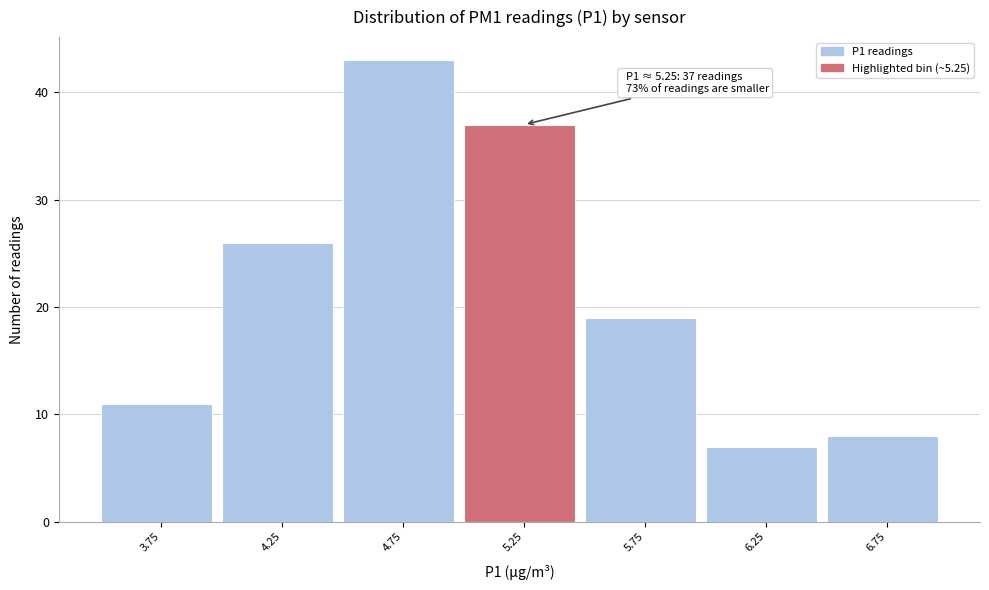

Over which range of the x-axis is the bar tallest?

4.5 to 5.0